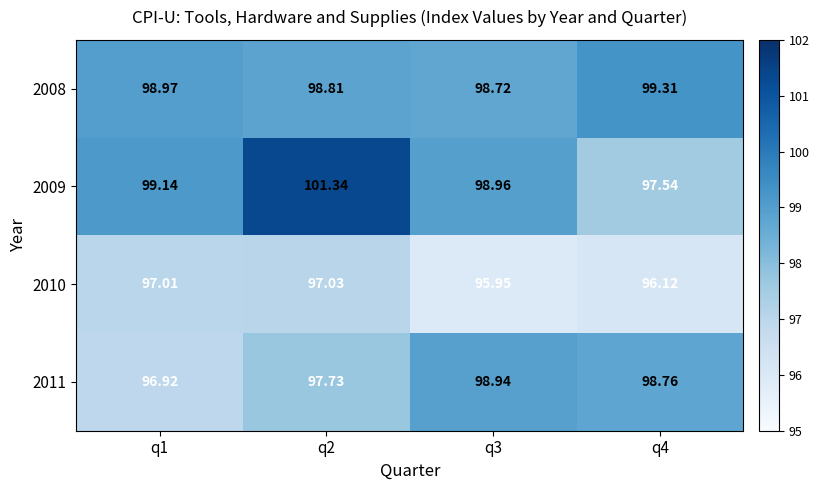

Is the value of 2008 at q4 greater than the value of 2010 at q2?

Yes